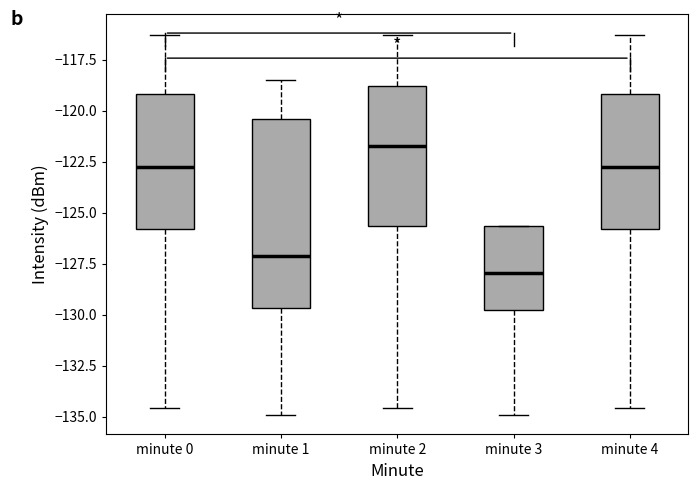

Where is the upper edge of the box for minute 1 on the y-axis? The values are not printed on the chart, so give them approximately, as read against the axis.

-120.5